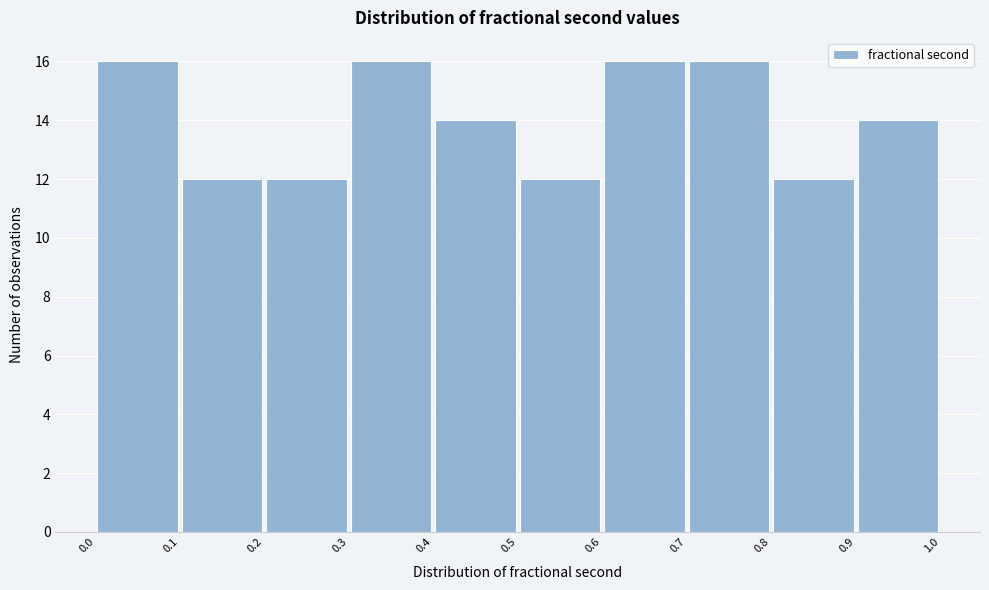

Reading left to right, list every bar in this chart as the range it spans on the x-axis followed by its height. The values are not printed on the chart, so give them approximately, as read against the axis.

0.0 to 0.1: 16
0.1 to 0.2: 12
0.2 to 0.3: 12
0.3 to 0.4: 16
0.4 to 0.5: 14
0.5 to 0.6: 12
0.6 to 0.7: 16
0.7 to 0.8: 16
0.8 to 0.9: 12
0.9 to 1.0: 14